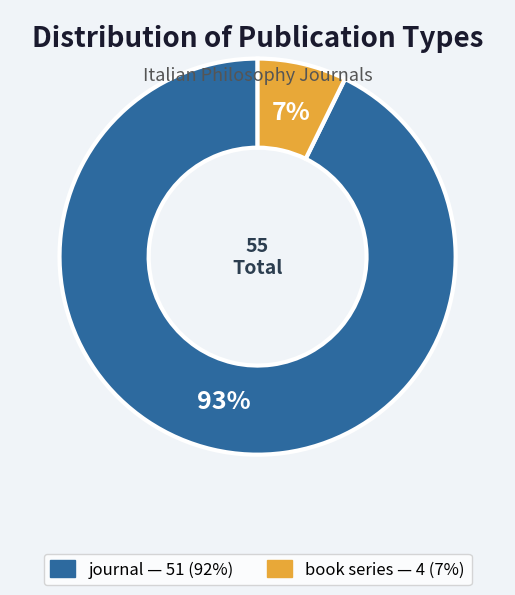

To the nearest percent, what is the combined percentage of journal and book series?

100%